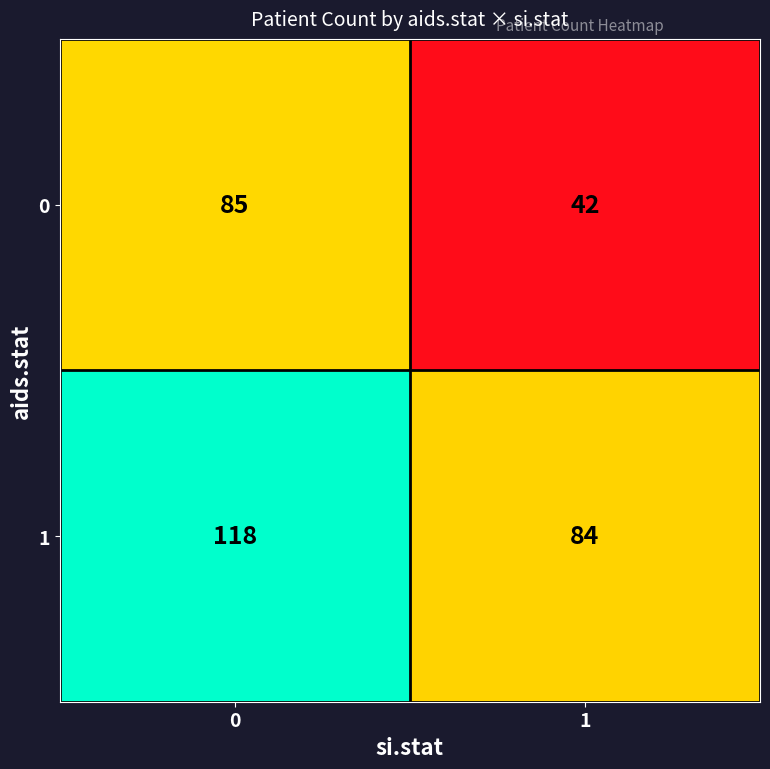

What is the sum of the 0 values at 0 and 1?

127